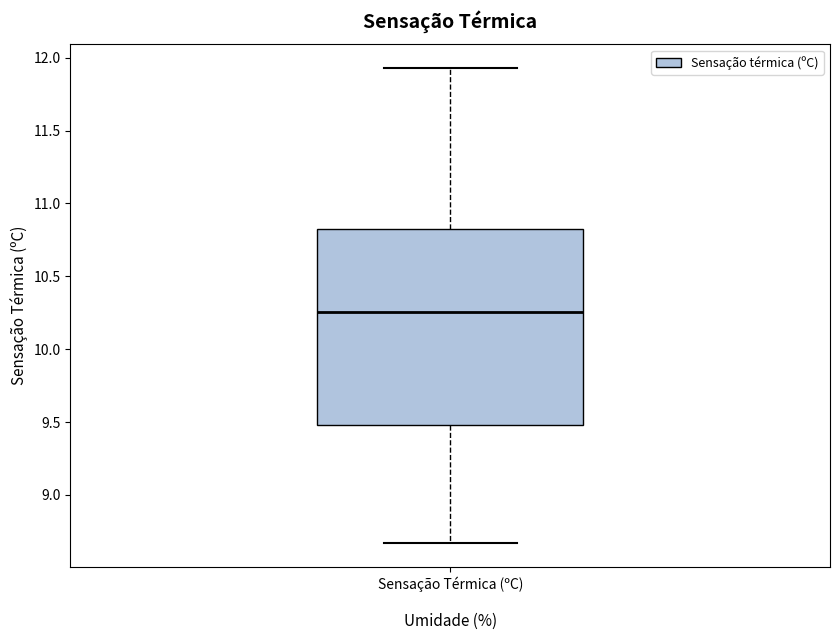

Transcribe this box plot: give where the median line is, the range the box spans, and where the two whiskers end, as read against the y-axis. The values are not printed on the chart, so give them approximately, as read against the axis.

median 10.25, box 9.50 to 10.80, whiskers 8.65 to 11.95